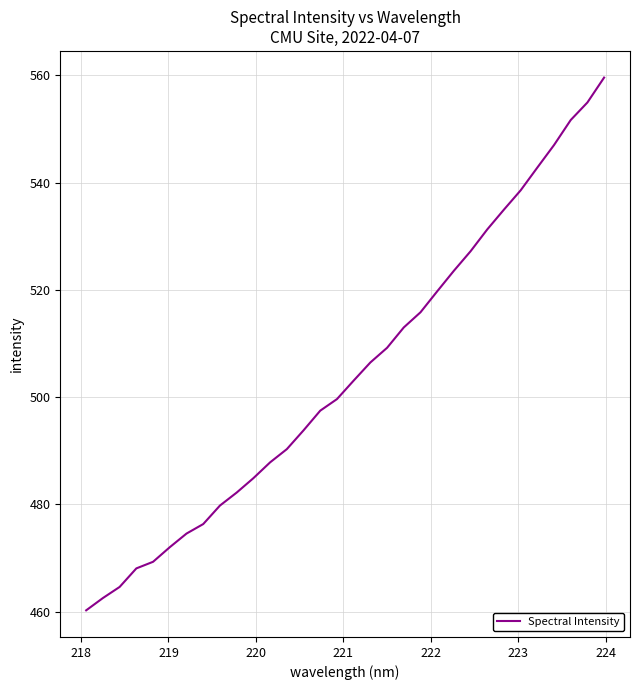

What is the minimum value shown in the chart?

460.2